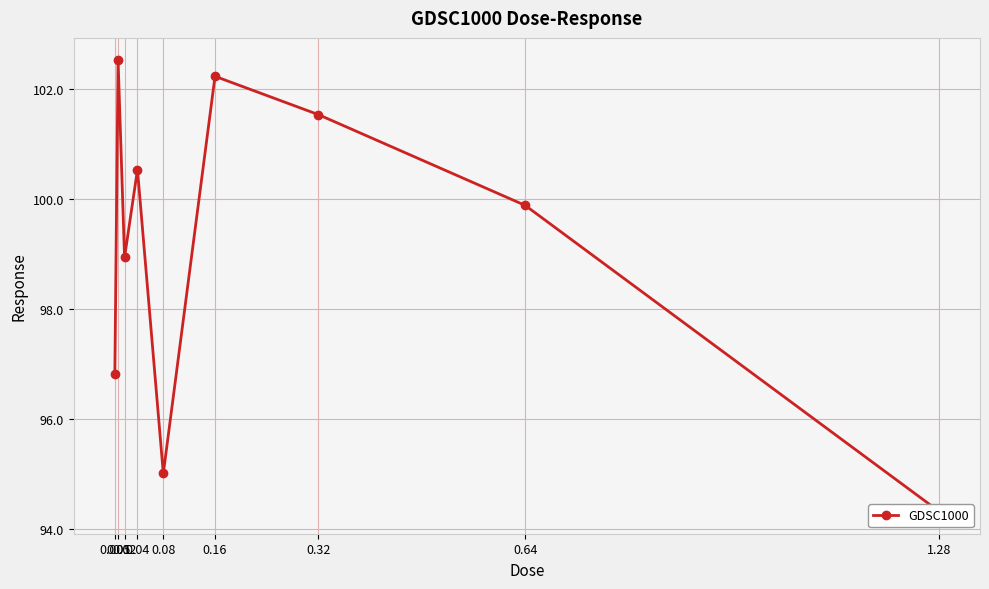

What position from the right is 0.04?

6